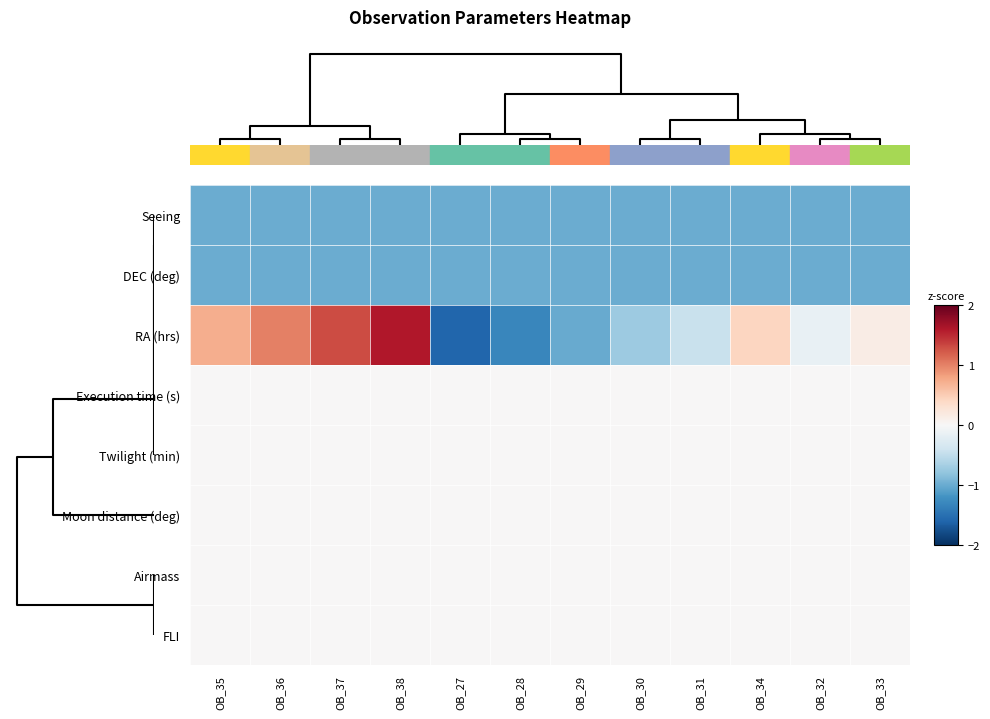

Rank the series by their maximum value, from highest to lowest.

RA (hrs), Execution time (s), Twilight (min), Moon distance (deg), Airmass, FLI, Seeing, DEC (deg)